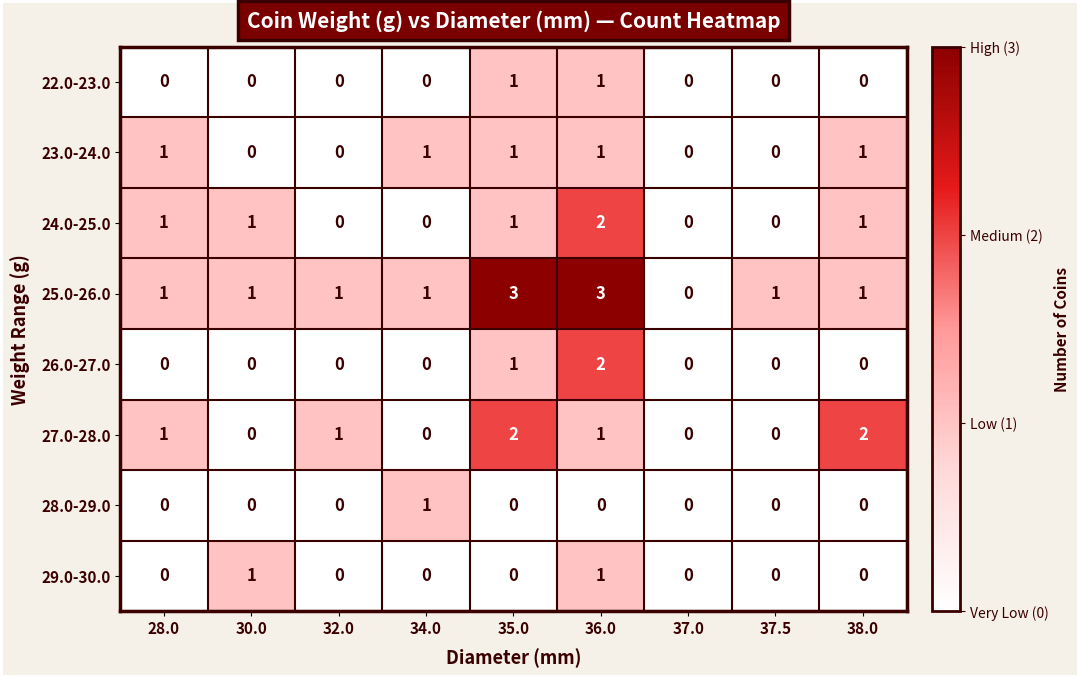

How many distinct data groups are displayed?

8